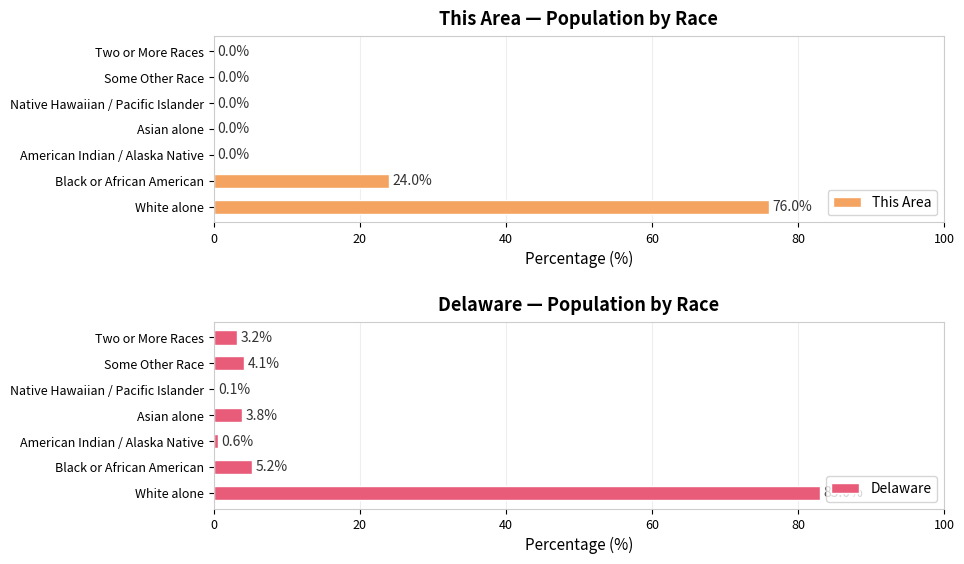

What are all the series names shown in the legend?

This Area, Delaware